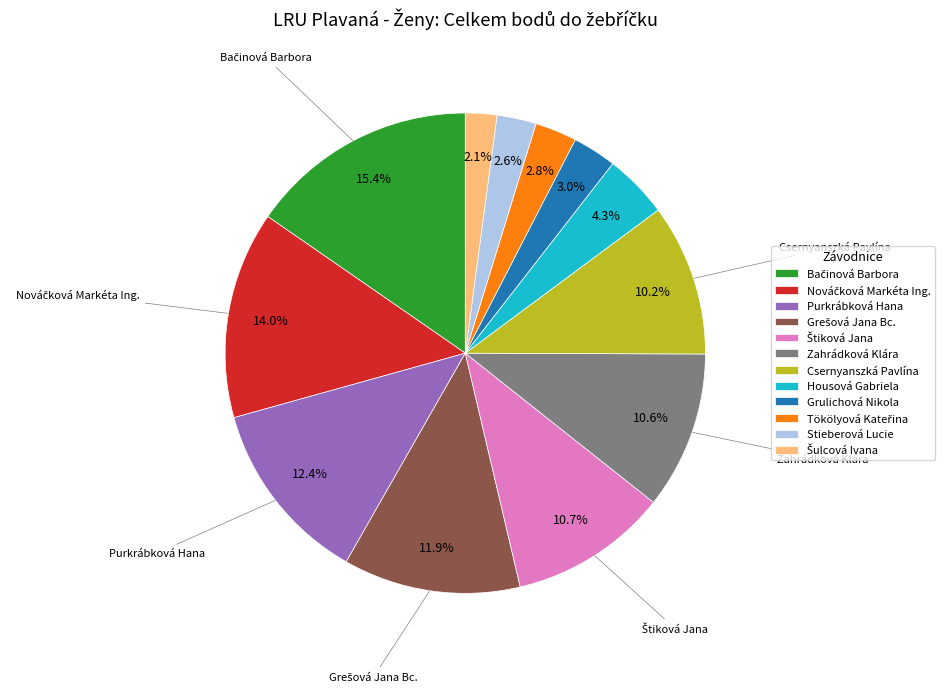

To the nearest percent, what portion does Purkrábková Hana represent?

12%